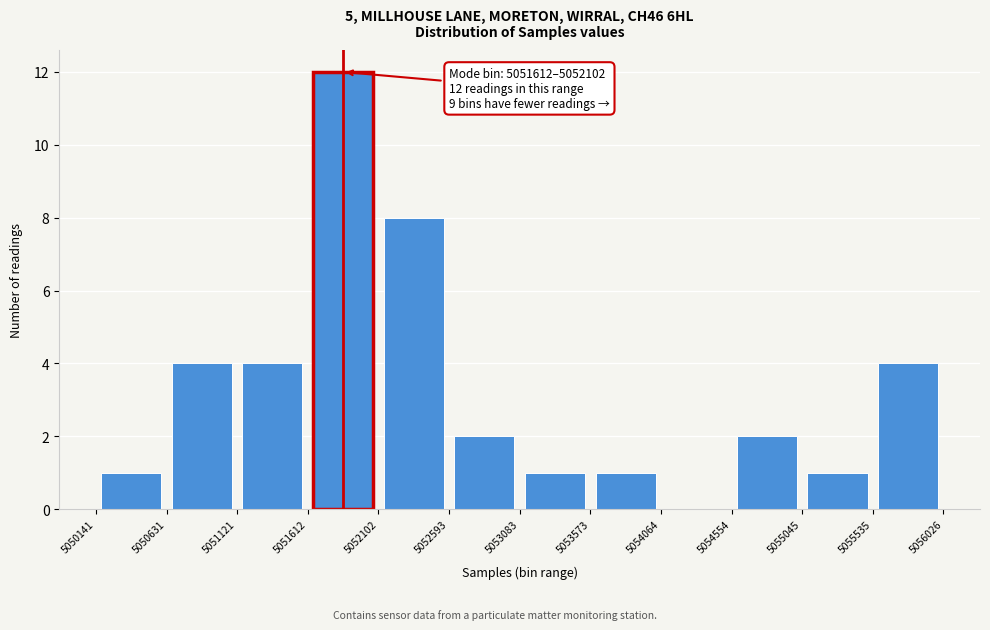

Over which range of the x-axis is the bar tallest?

5051612 to 5052102